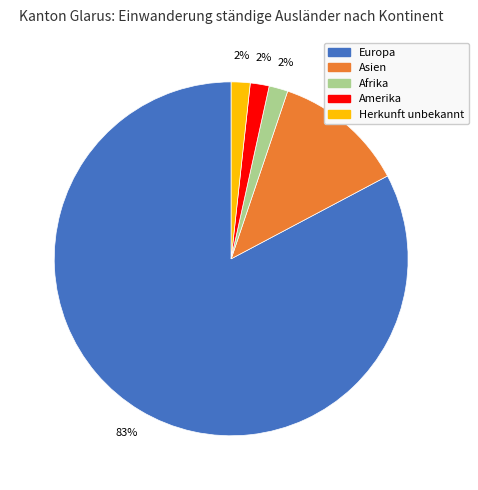

Do Herkunft unbekannt and Amerika together represent more than half of the pie?

No